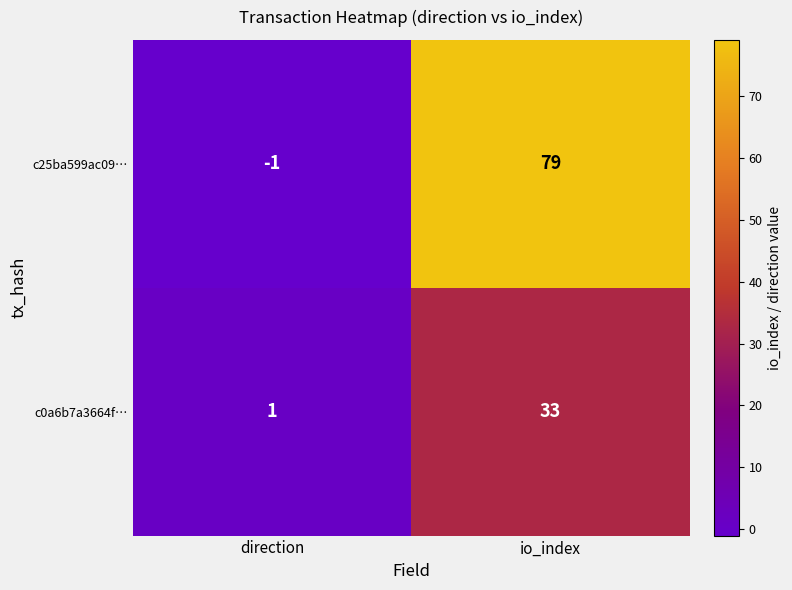

Which series has the largest total across all categories?

c25ba599ac09…